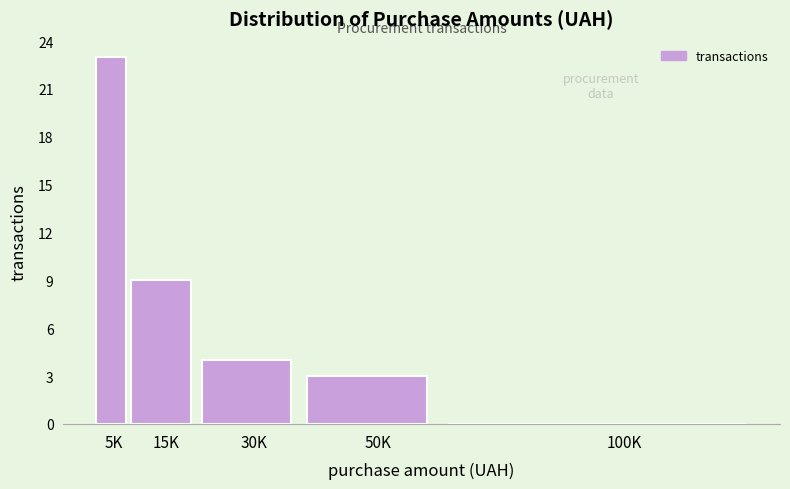

Reading left to right, transcribe all the data shown in this chart.

5K=23	15K=9	30K=4	50K=3	100K=0